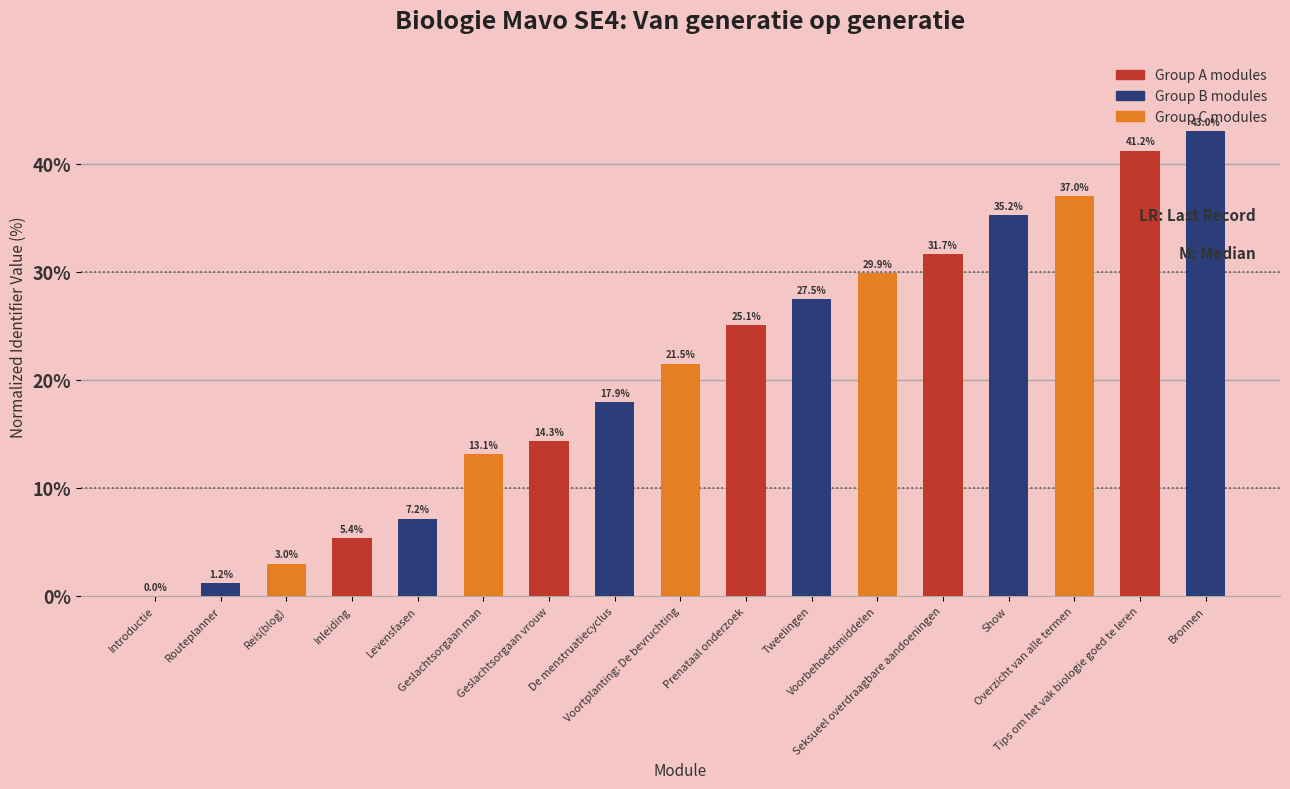

How many values are above zero?

16